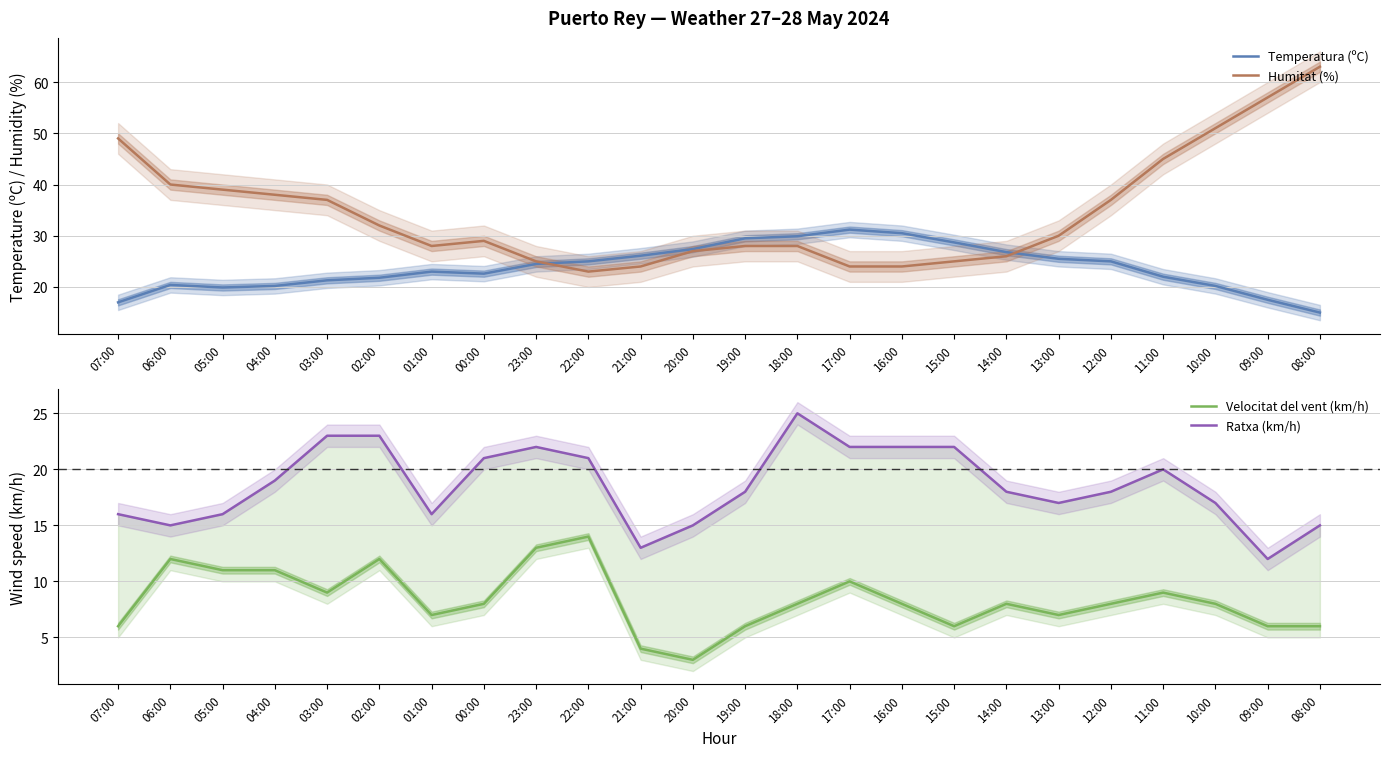

What is the approximate value of Humitat (%) at 13:00?

30.0